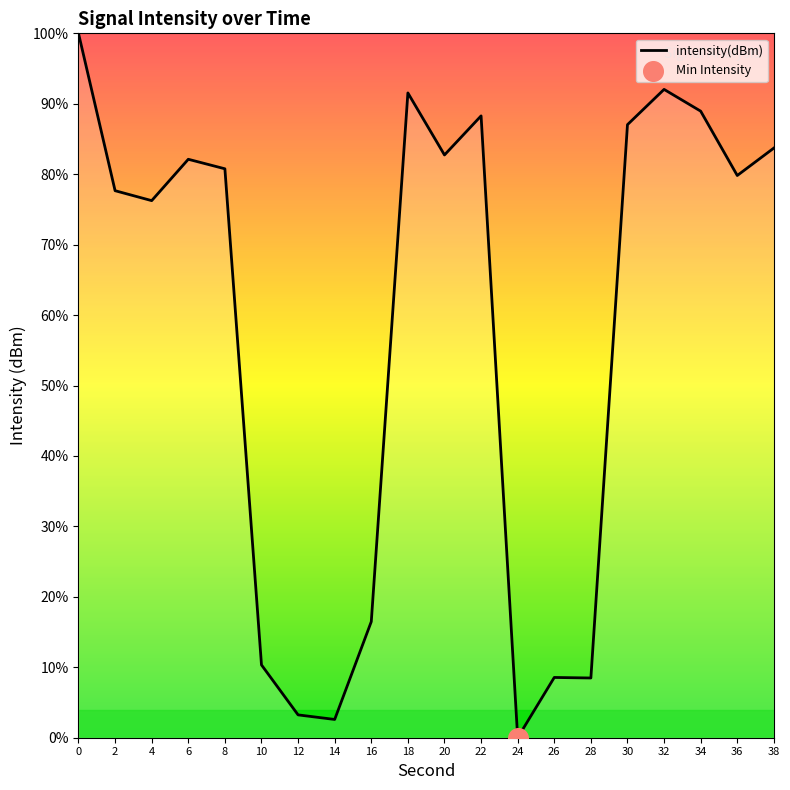

What is the change in value from 6 to 26?

-73.6